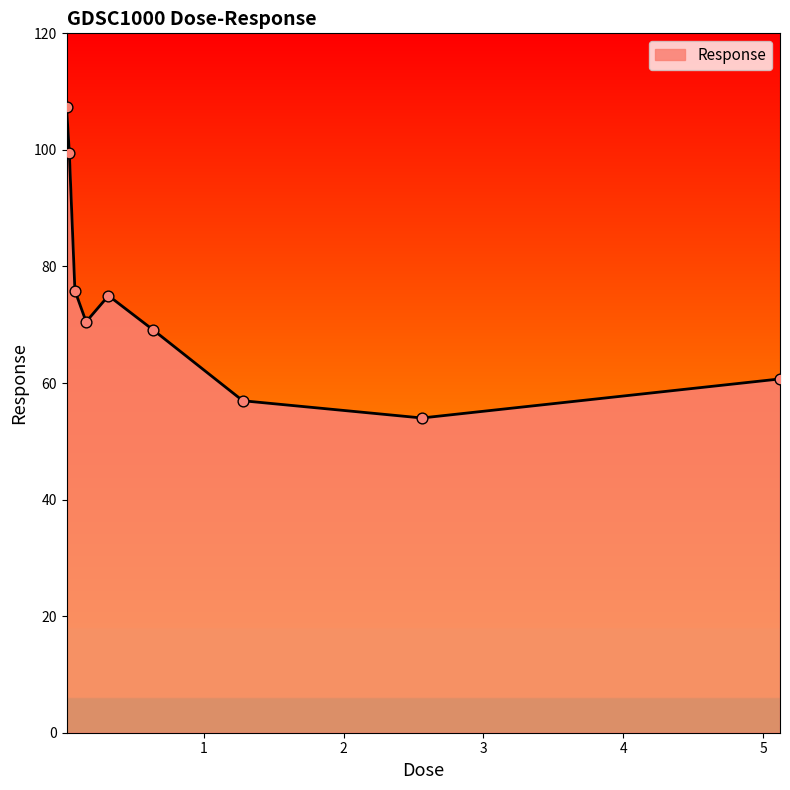

What is the smallest value displayed?

54.0